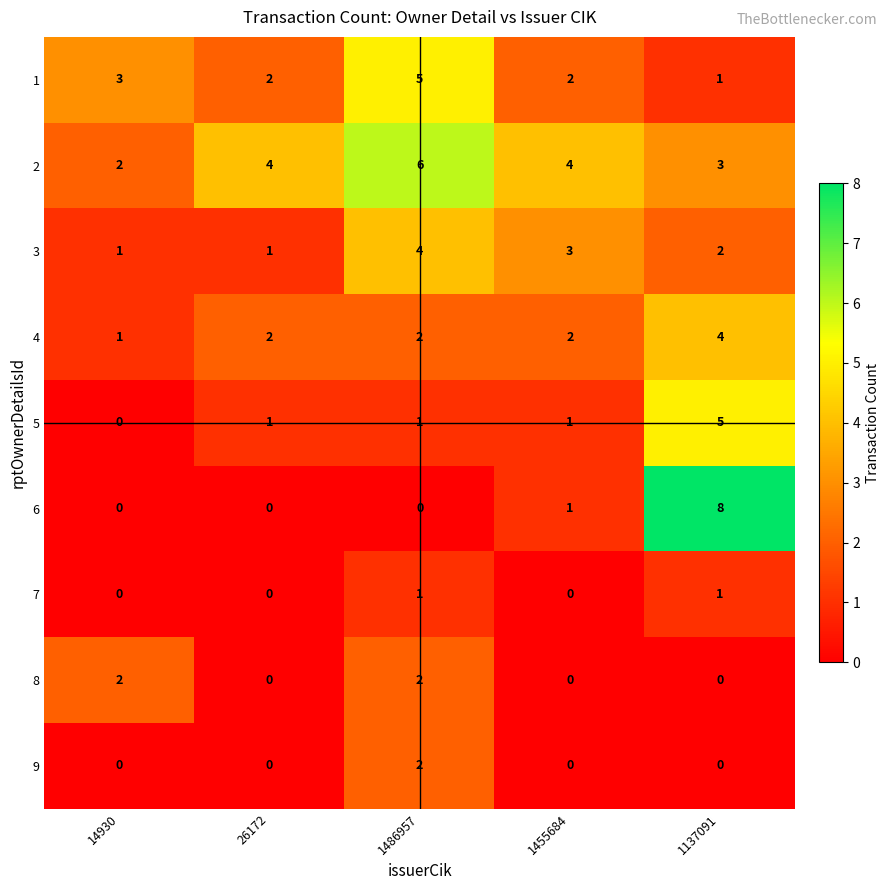

What is the greatest value displayed?

8